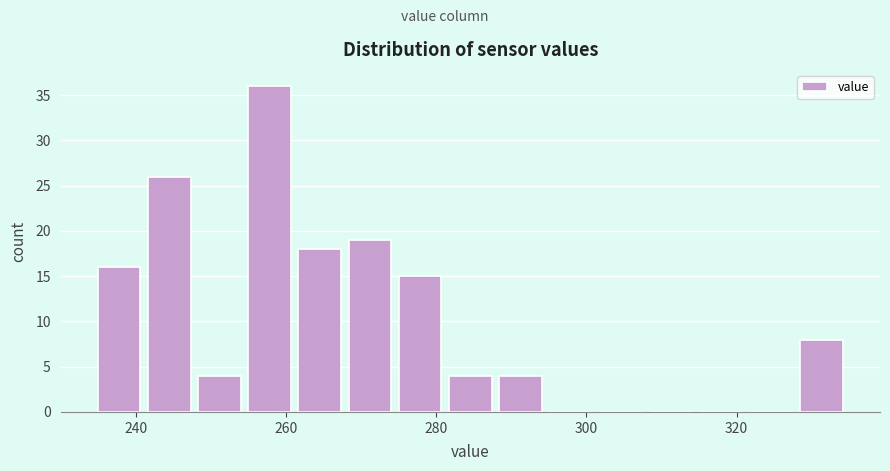

Around what value on the x-axis is the tallest bar? Give the approximate position of its centre, as read against the axis.

258